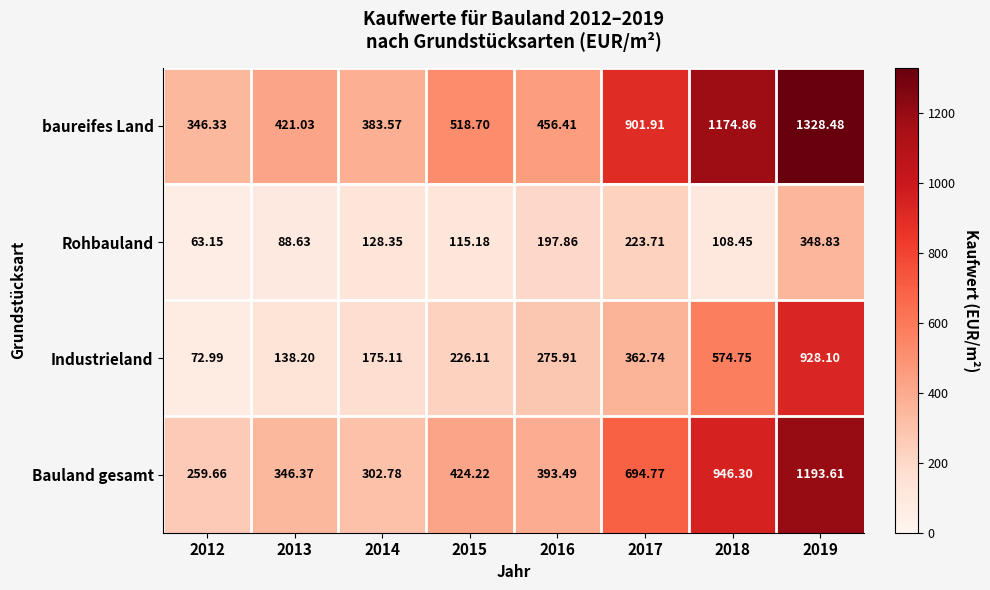

Which series changed the most between 2014 and 2015?

baureifes Land